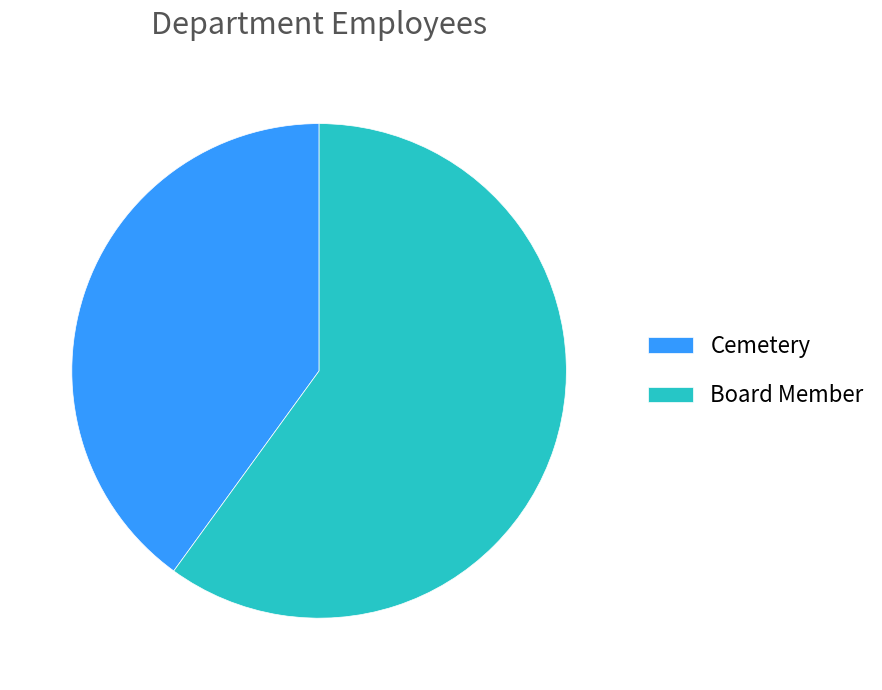

True or false: Board Member accounts for 70% of the total.

False